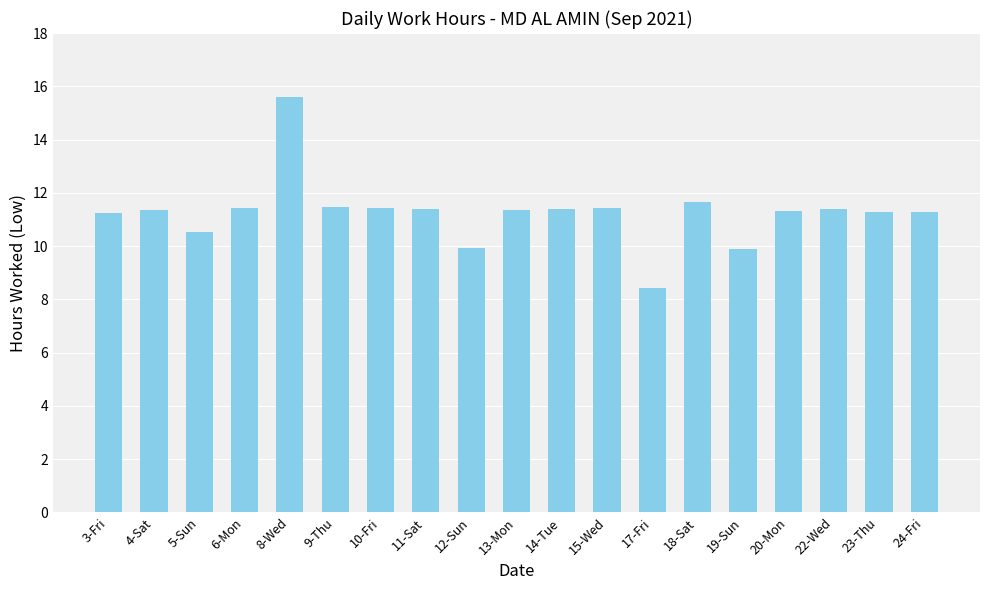

What is the label of the 12th bar from the left?

15-Wed